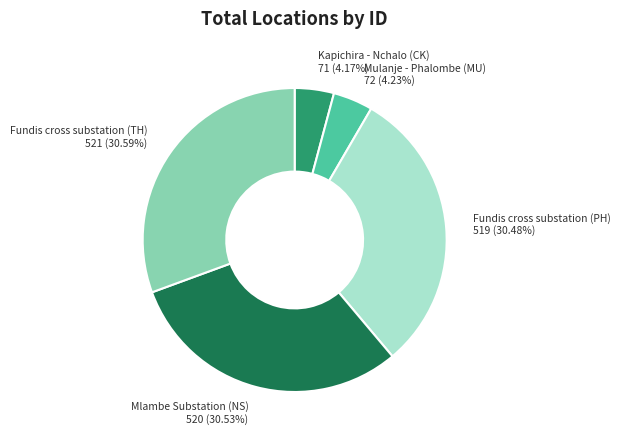

Combined, do Kapichira - Nchalo (CK) and Mulanje - Phalombe (MU) account for over 50%?

No